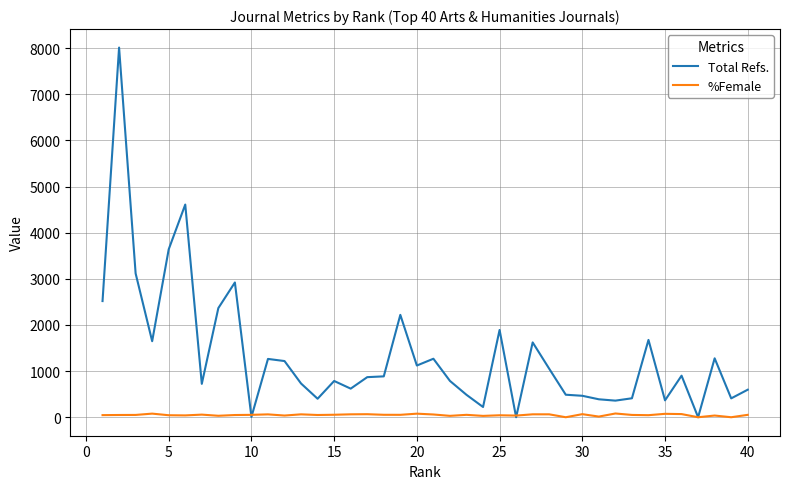

Which series has the largest range (max minus min)?

Total Refs.